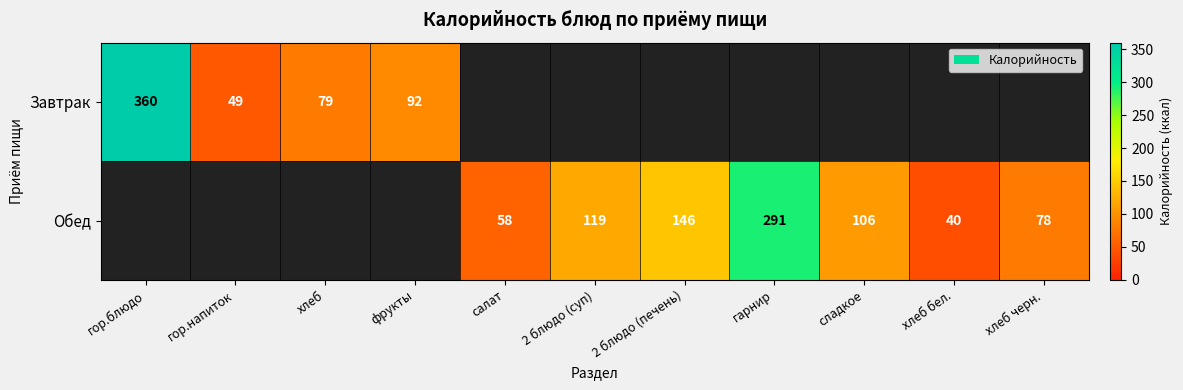

True or false: Обед has a value of 119 at 2 блюдо (суп).

True